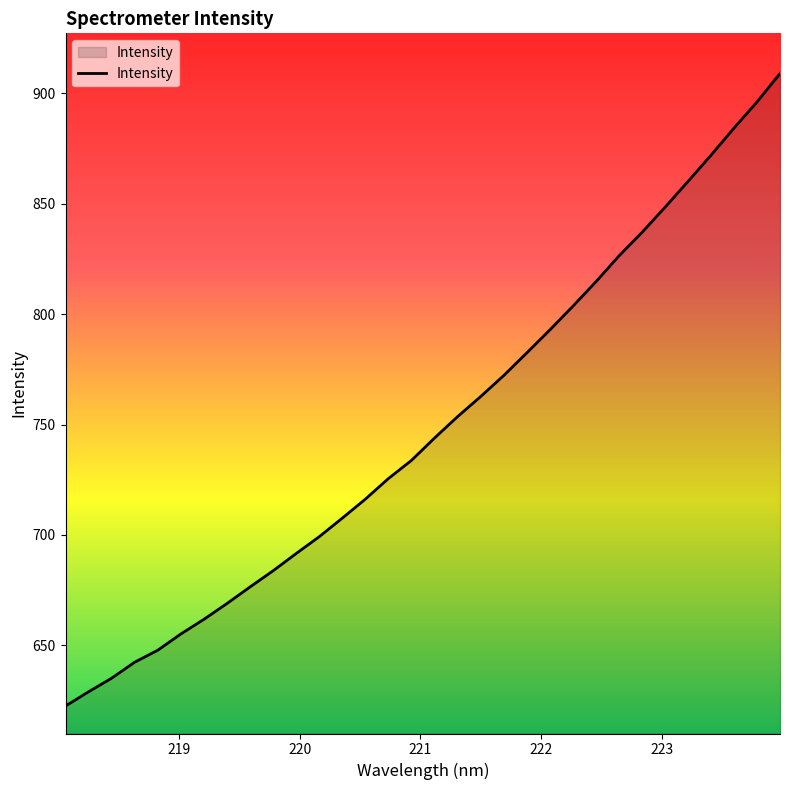

True or false: the data has more than 1 interior local peaks.

False